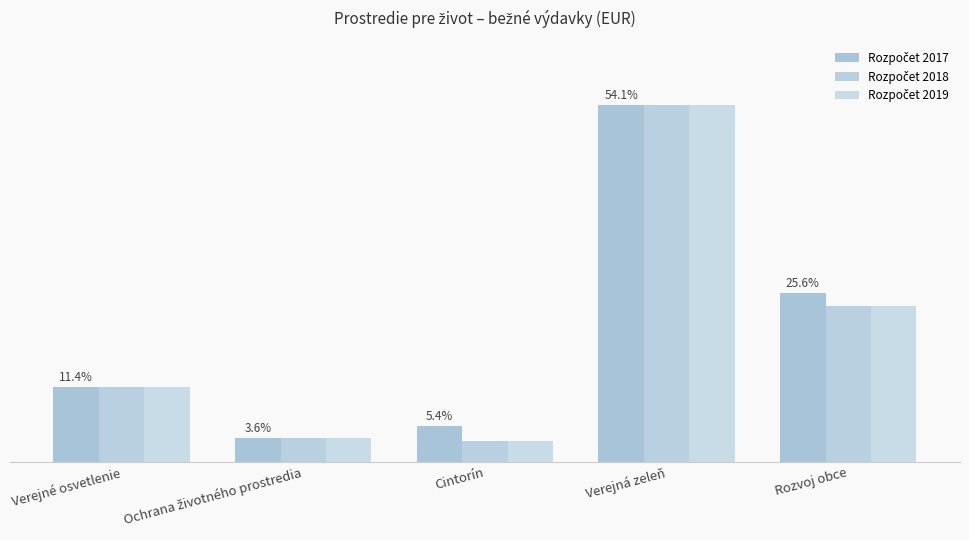

Are the bars grouped side by side (vs. stacked)?

Yes